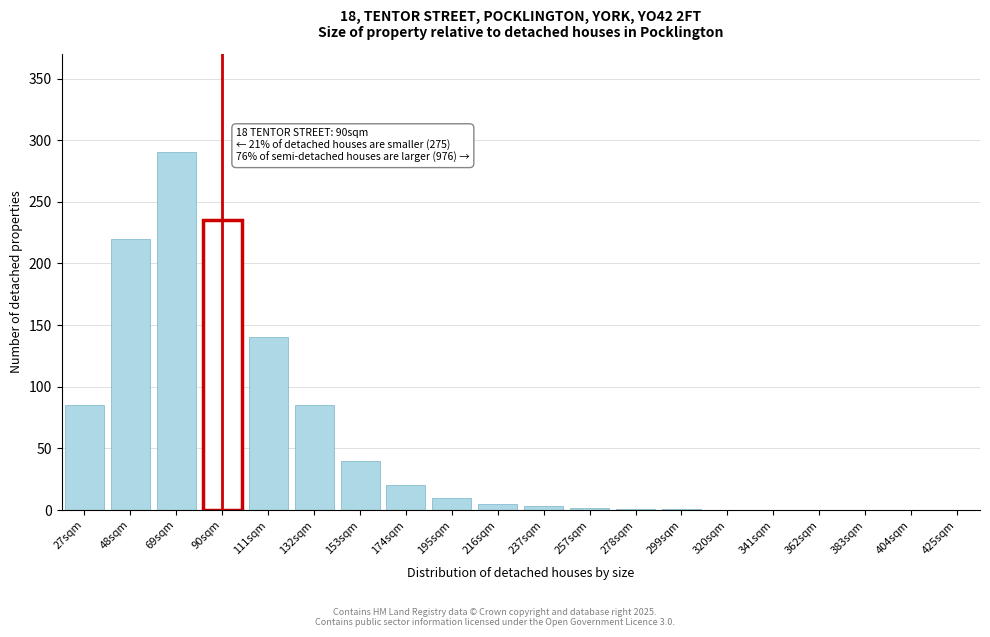

Where is the data nearest to the value 145?

111sqm